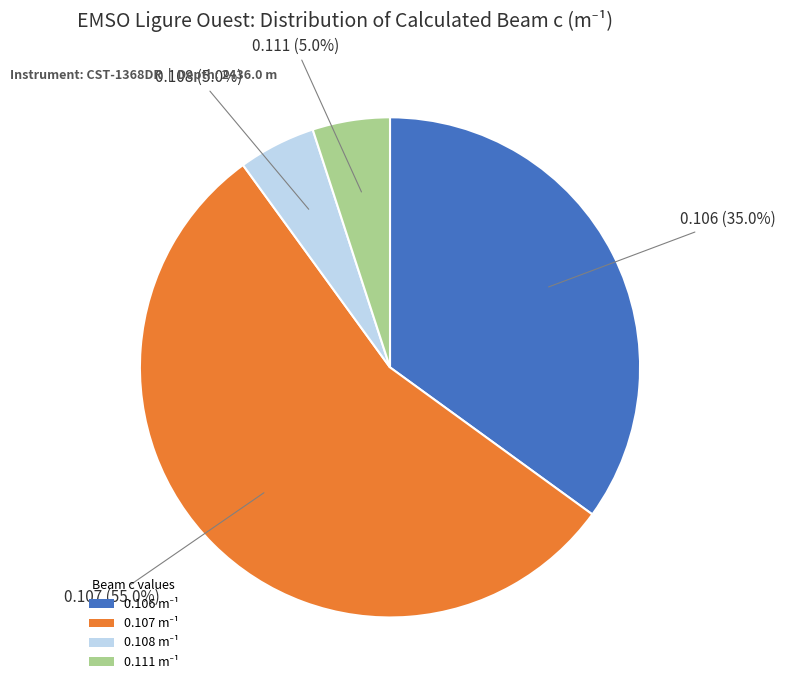

Does any single category account for the majority?

Yes